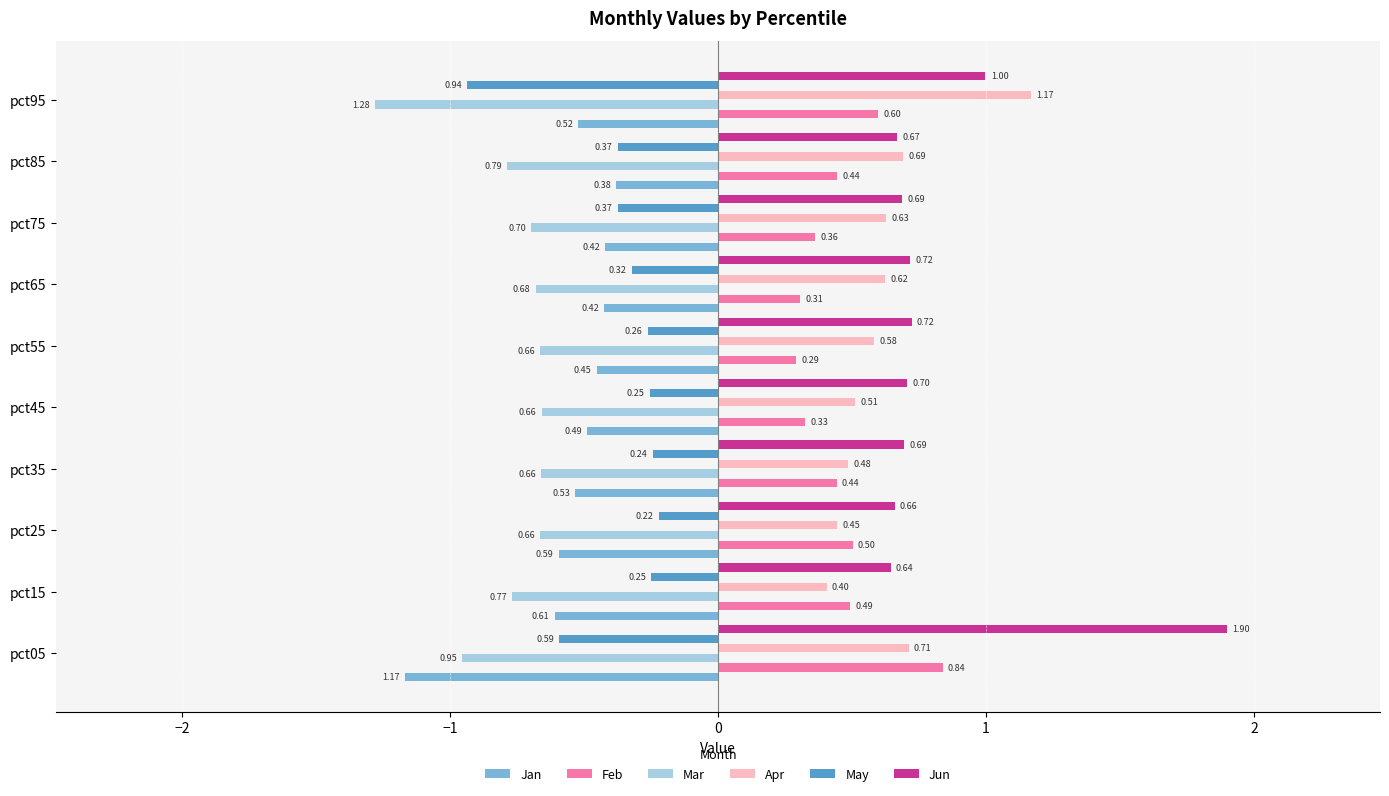

At how many categories does at least one series exceed 0?

10